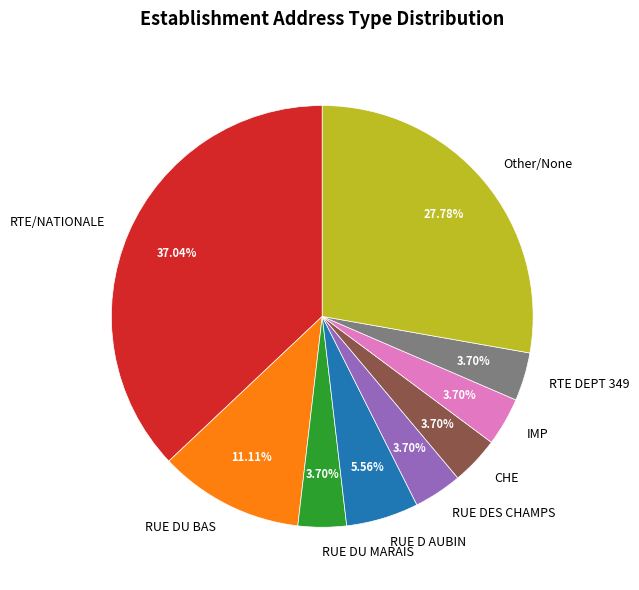

Between RUE DU MARAIS and RUE DU BAS, which is larger?

RUE DU BAS